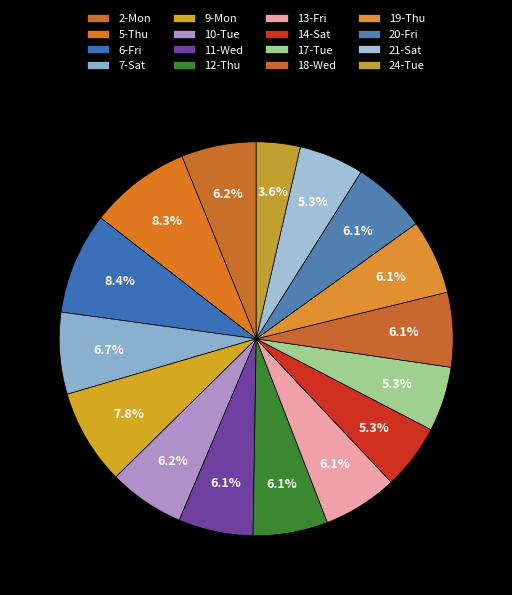

To the nearest percent, what is the difference between the 7-Sat and 13-Fri slice percentages?

1%